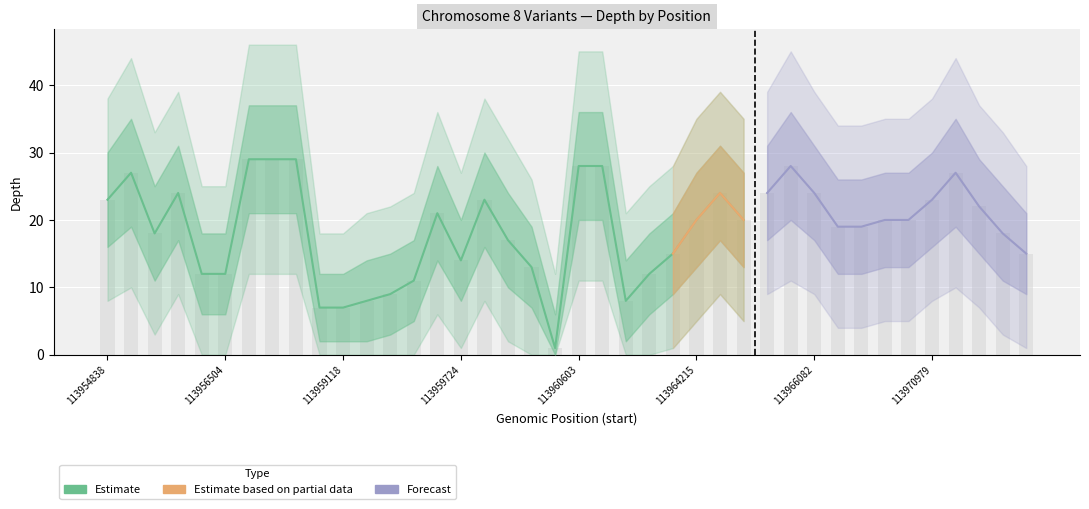

What is the difference between the highest and lowest values at 113955943?

30